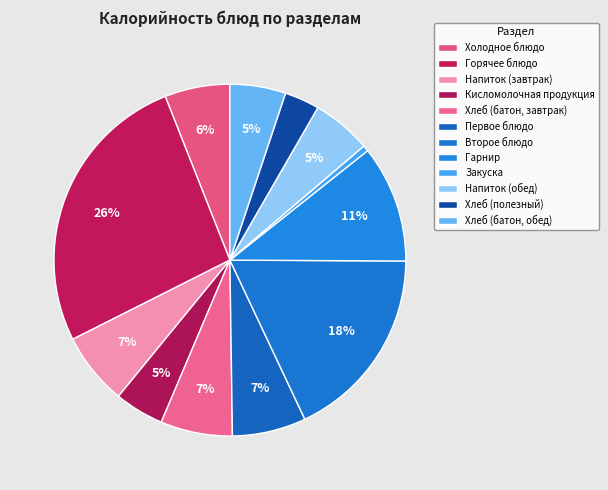

How many slices are in this pie chart?

12